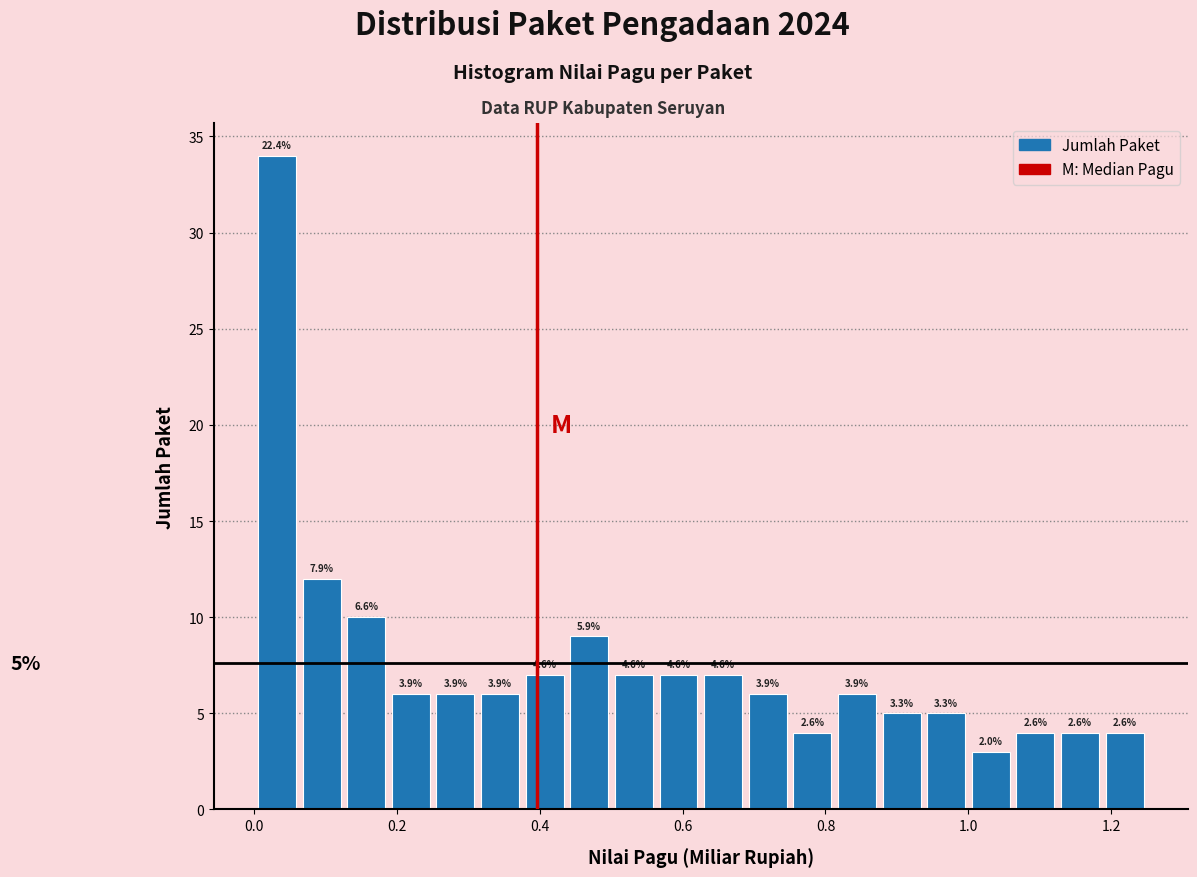

Read against the x-axis, roughly where is the centre of the tallest bar?

0.04